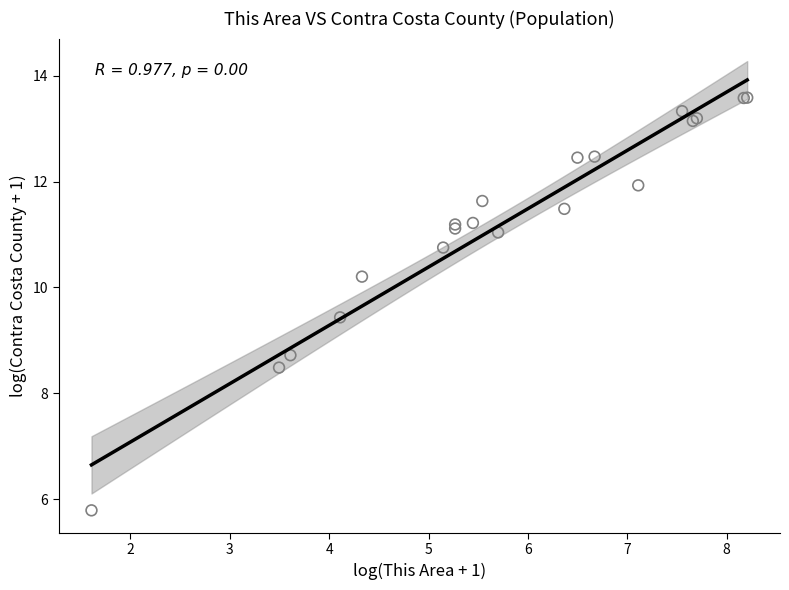

What Y value in the scatter plot is closest to 9?

8.7